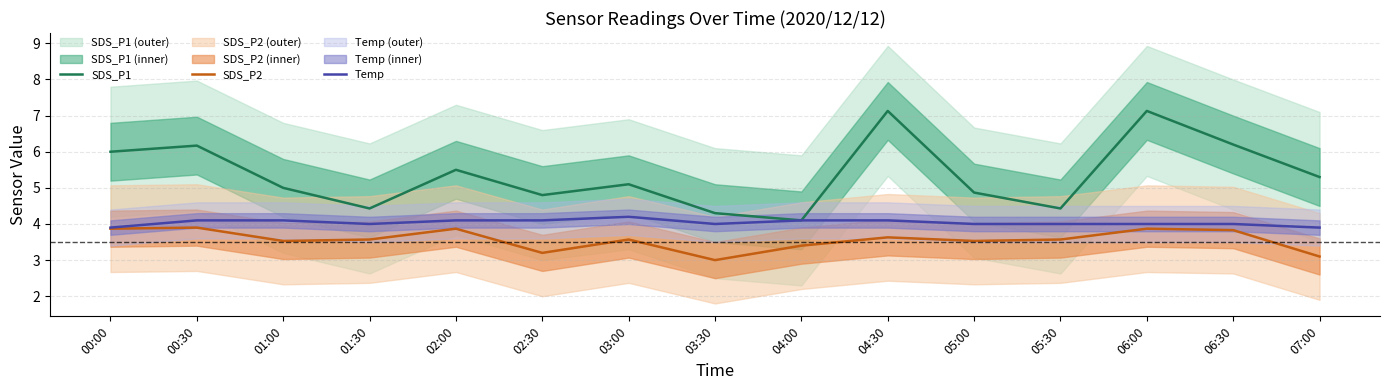

Reading left to right, extract all data points from this chart.

SDS_P1: 00:00=6.0	00:30=6.2	01:00=5.0	01:30=4.4	02:00=5.5	02:30=4.8	03:00=5.1	03:30=4.3	04:00=4.1	04:30=7.1	05:00=4.9	05:30=4.4	06:00=7.1	06:30=6.2	07:00=5.3
SDS_P2: 00:00=3.9	00:30=3.9	01:00=3.5	01:30=3.6	02:00=3.9	02:30=3.2	03:00=3.6	03:30=3.0	04:00=3.4	04:30=3.6	05:00=3.5	05:30=3.6	06:00=3.9	06:30=3.8	07:00=3.1
Temp: 00:00=3.9	00:30=4.1	01:00=4.1	01:30=4.0	02:00=4.1	02:30=4.1	03:00=4.2	03:30=4.0	04:00=4.1	04:30=4.1	05:00=4.0	05:30=4.0	06:00=4.0	06:30=4.0	07:00=3.9